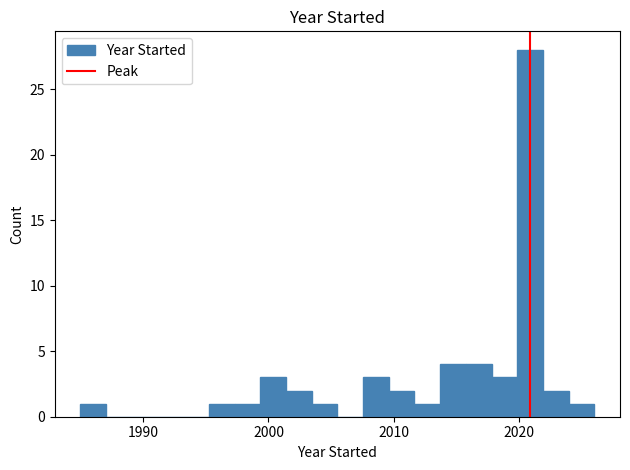

Read against the x-axis, roughly where is the centre of the tallest bar?

2021